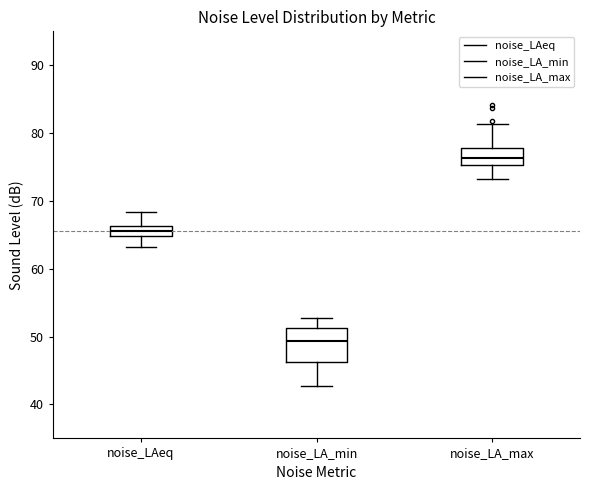

Where does the lower whisker of the box for noise_LA_min end on the y-axis? The values are not printed on the chart, so give them approximately, as read against the axis.

43